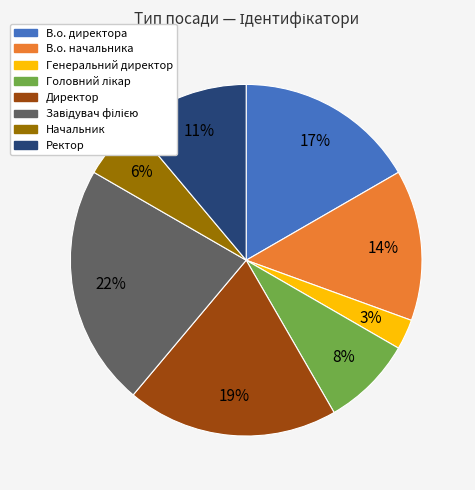

How many segments does this pie chart have?

8